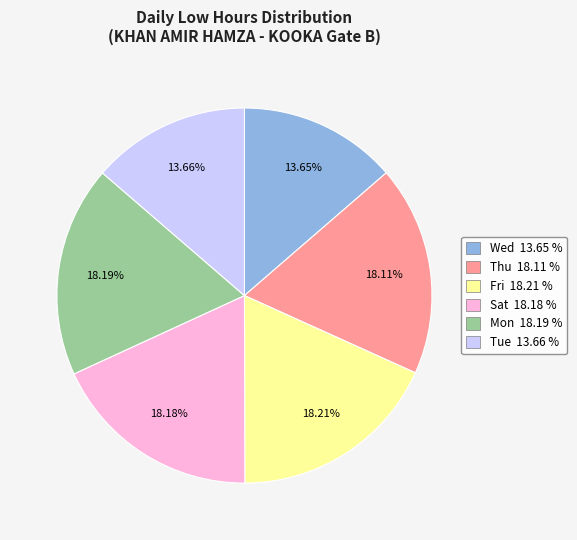

Is there a majority slice in this chart?

No